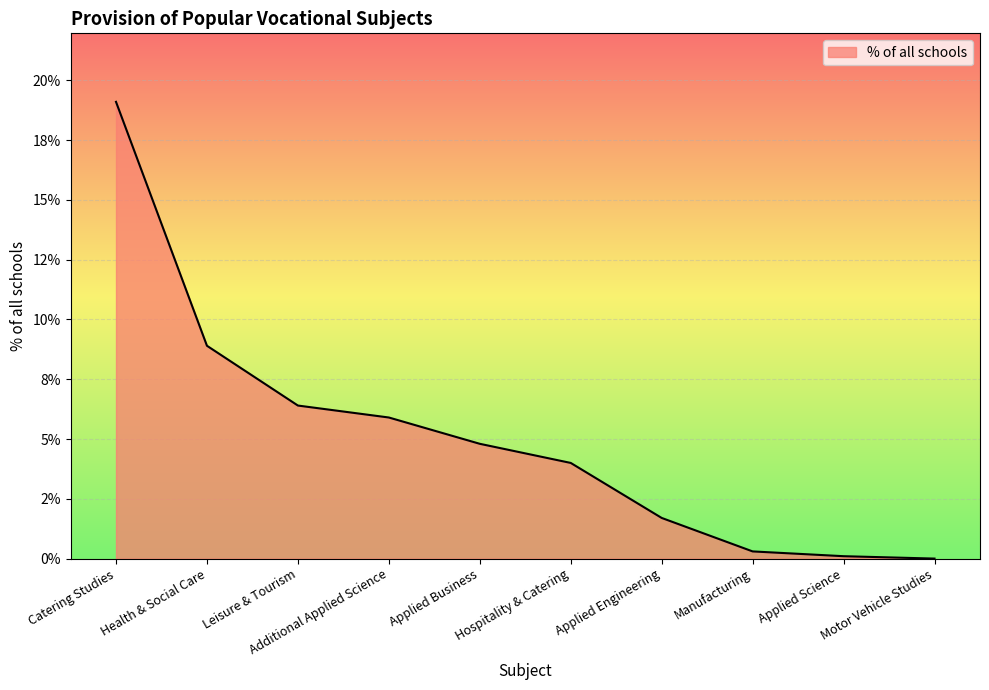

True or false: the data has more than 1 interior local peaks.

False